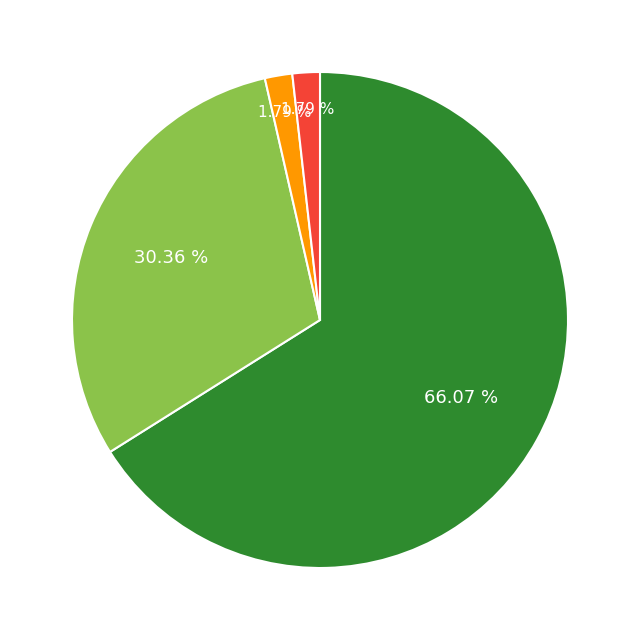

Does any single category account for the majority?

Yes